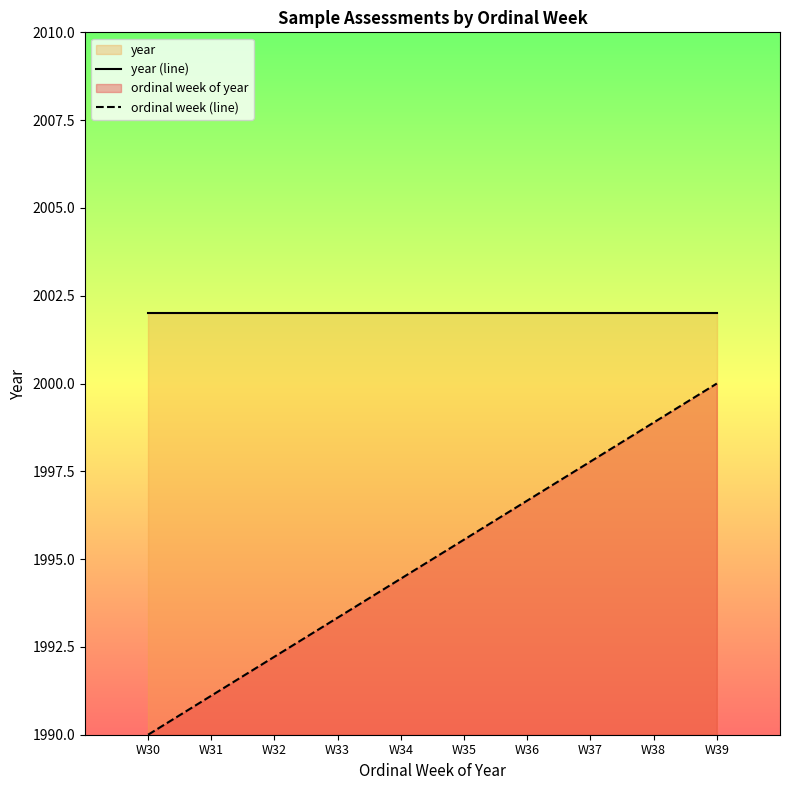

Between W31 and W33, which series saw the biggest shift?

ordinal week (line)